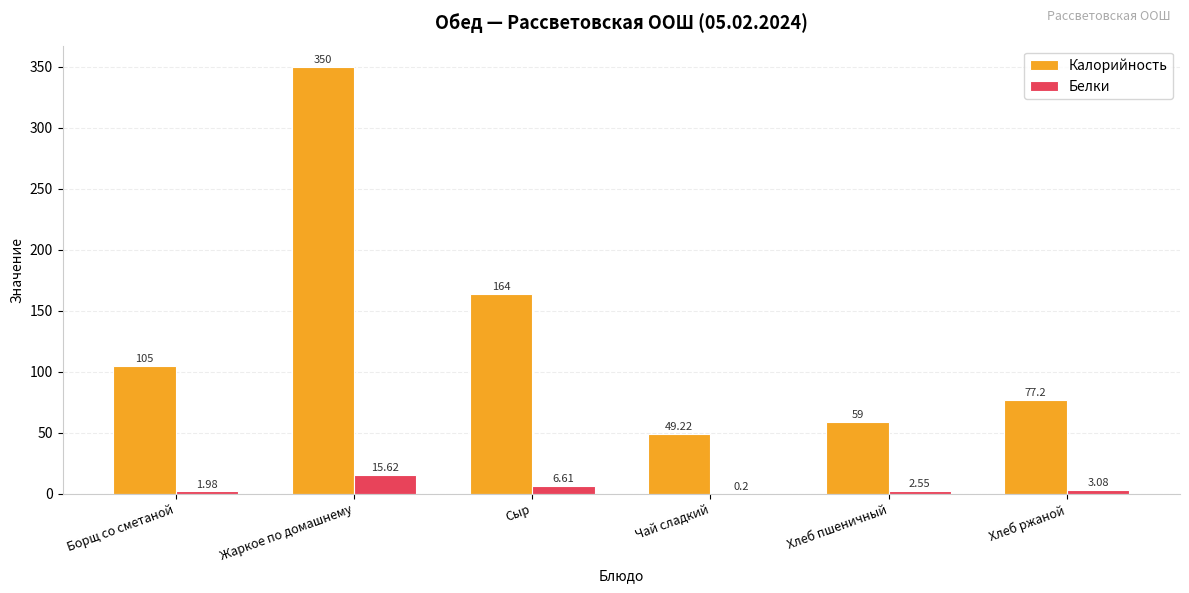

What is the sum of the Калорийность values at Хлеб пшеничный and Борщ со сметаной?

164.0